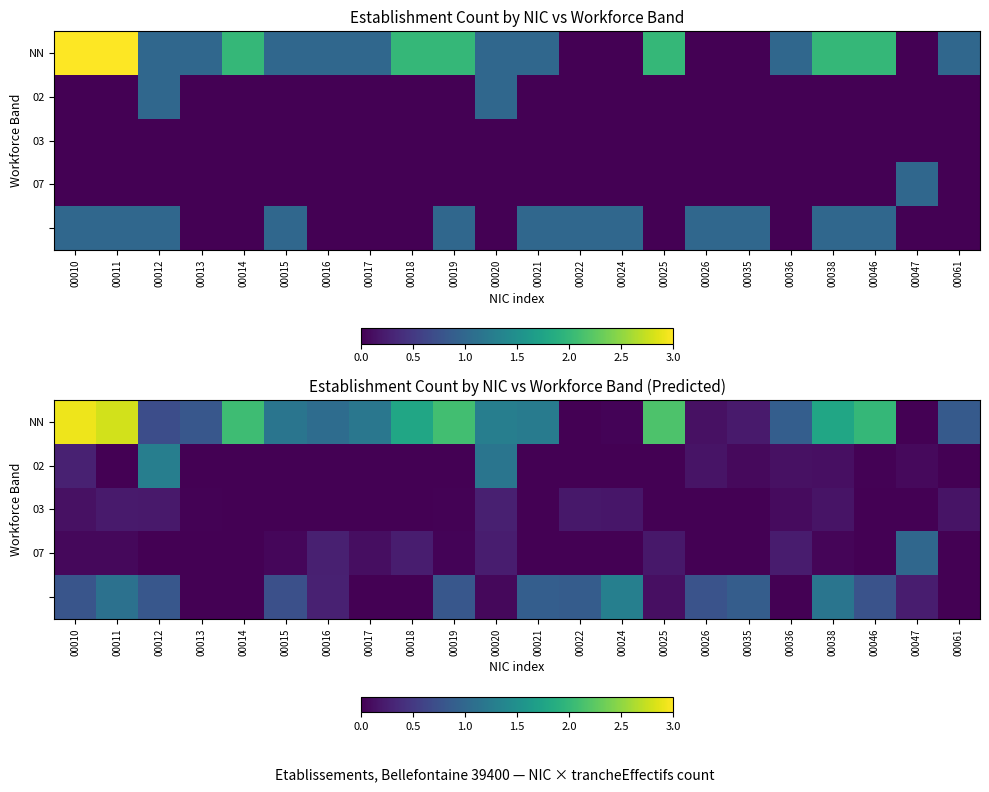

What is the sum of all 03 values?

1.6